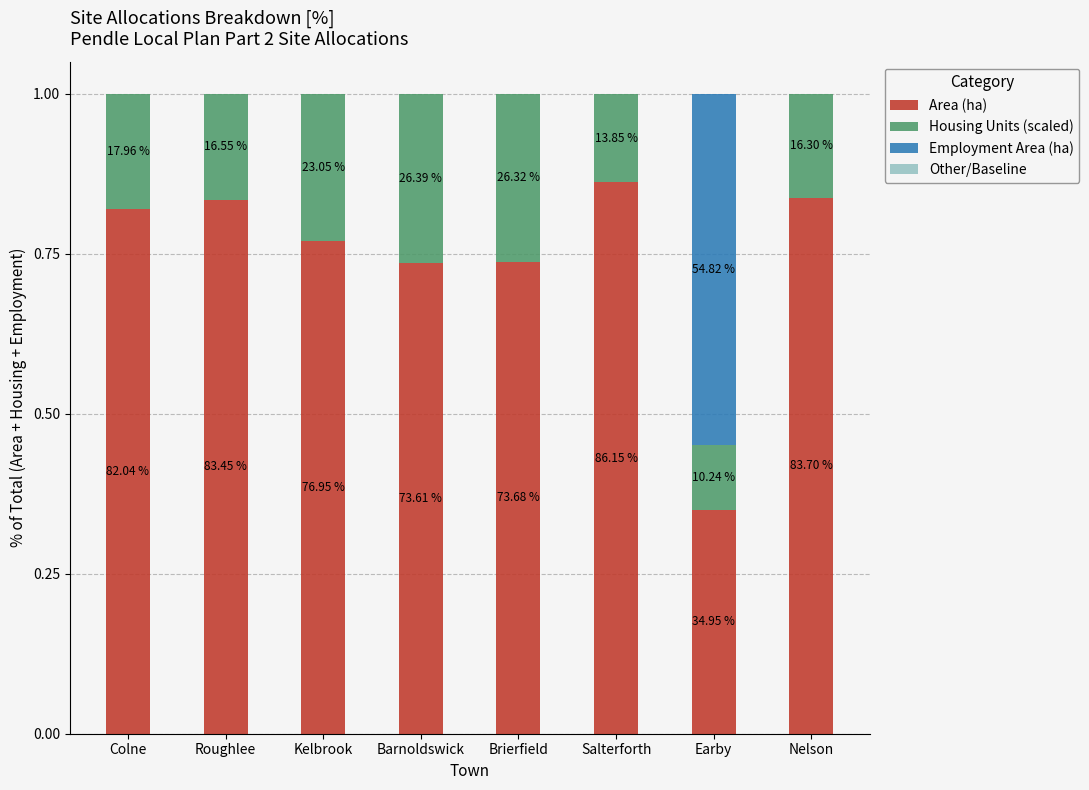

The value of Employment Area (ha) at Kelbrook is 0.0. True or false?

True